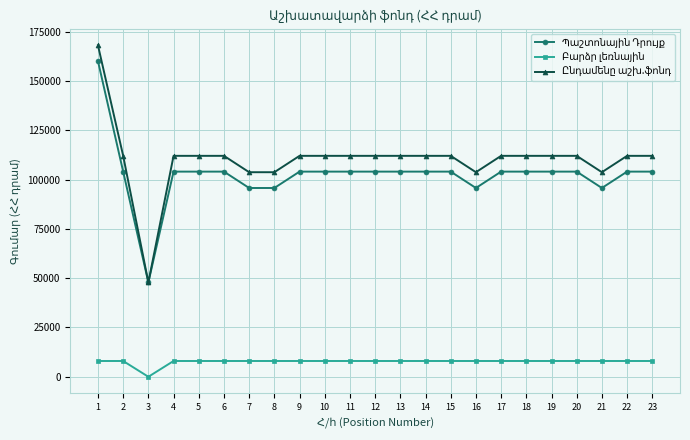

At how many categories does at least one series exceed 71546?

22